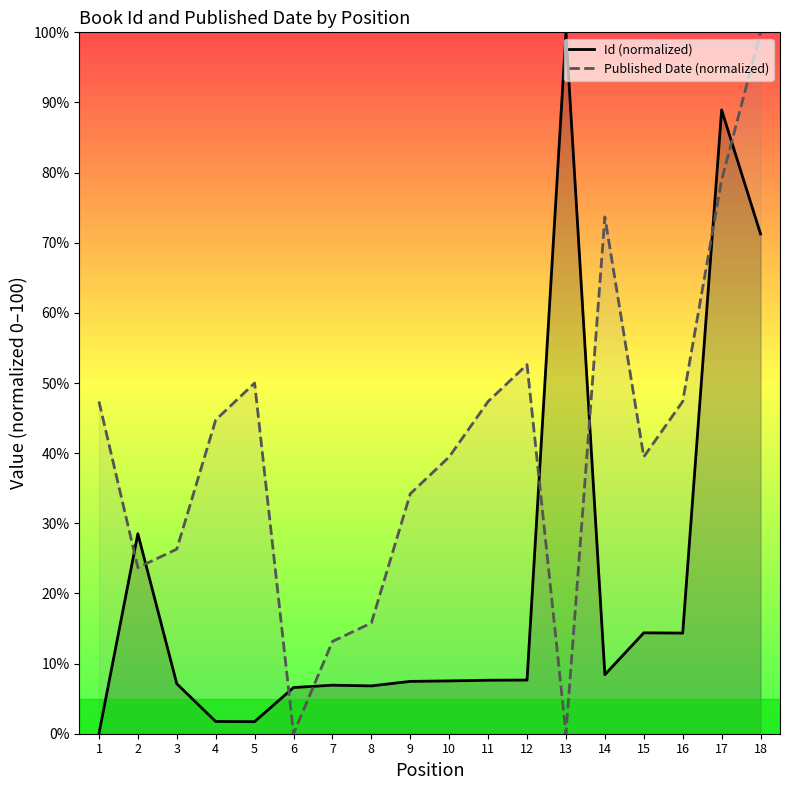

True or false: Published Date (normalized) and Id (normalized) intersect in this chart.

True